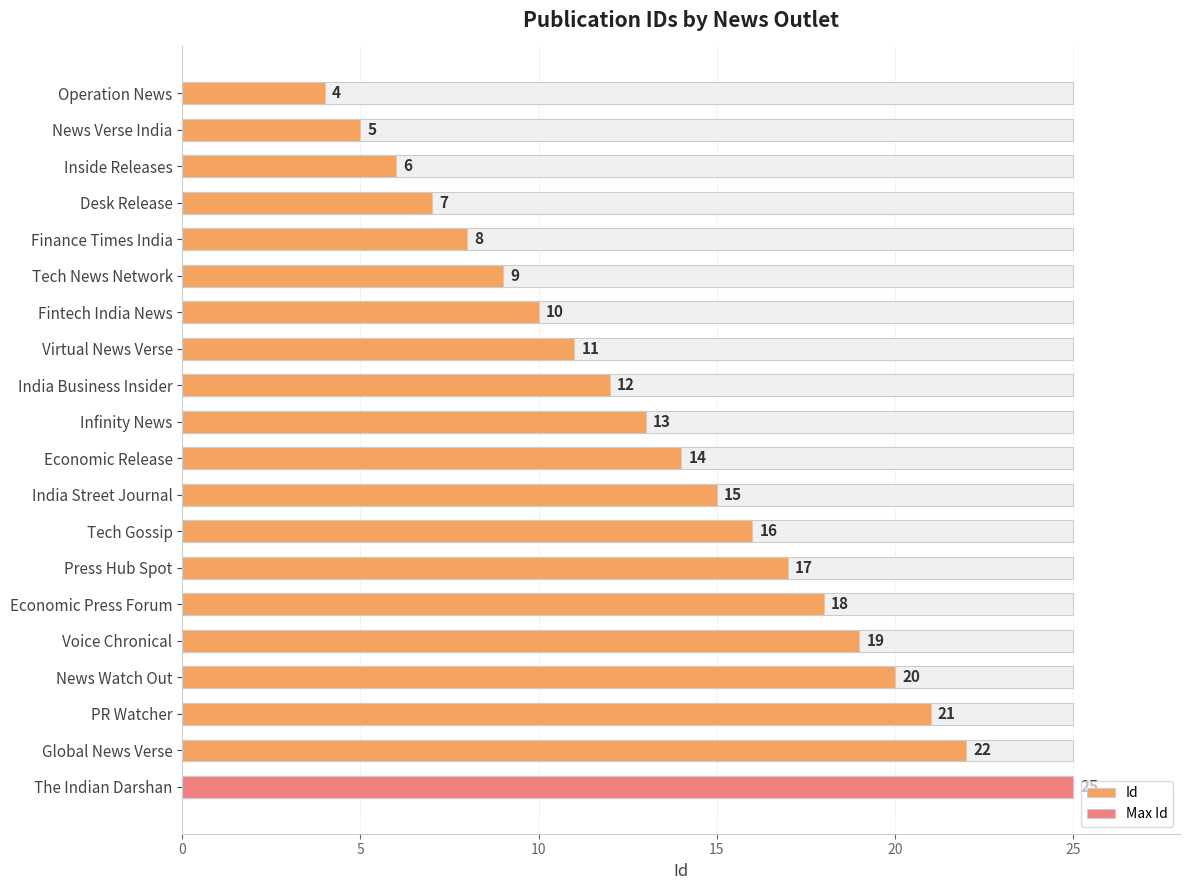

How many data points are less than 14?

10